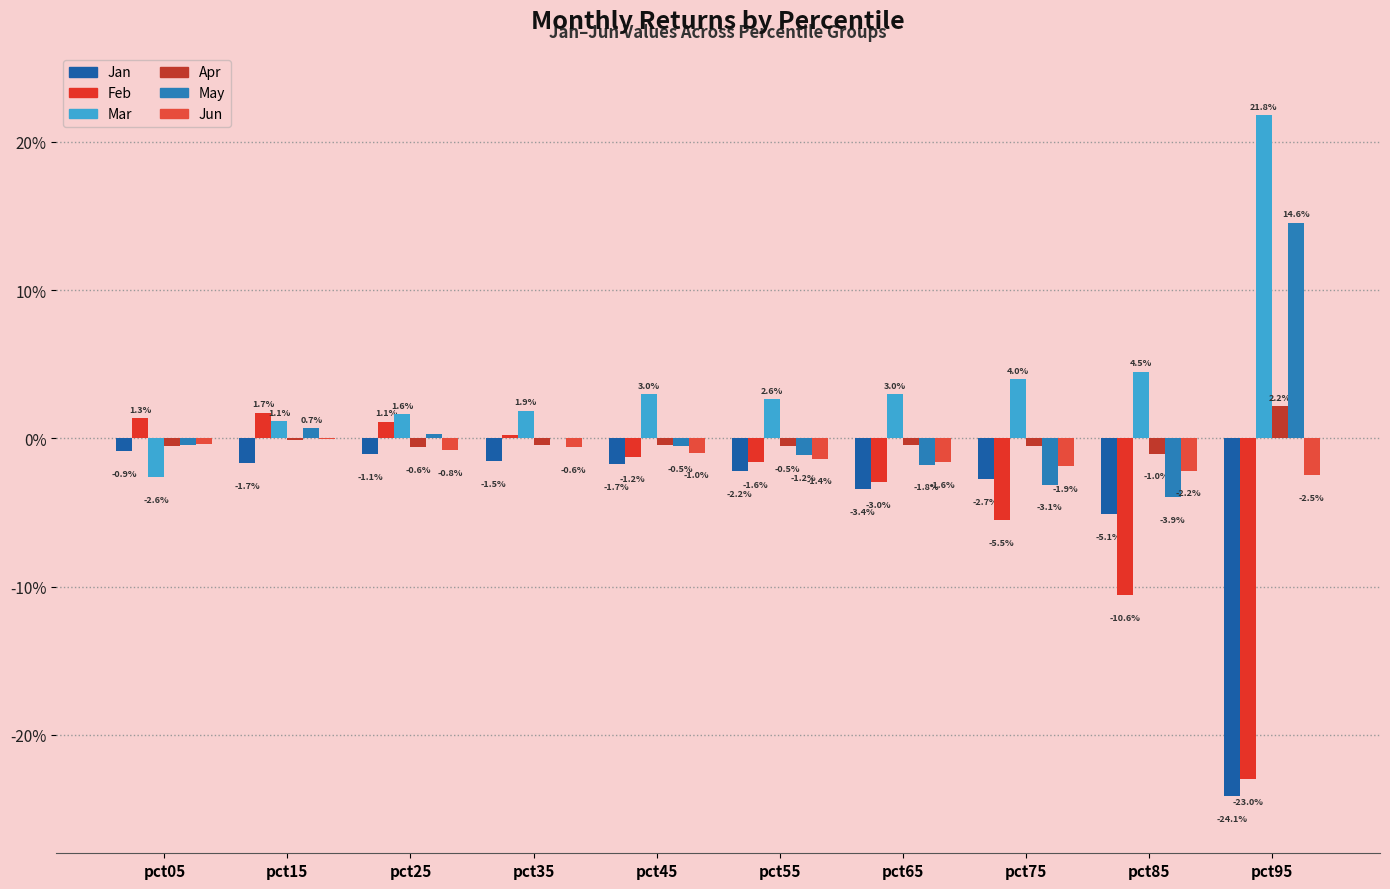

Reading left to right, transcribe all the data shown in this chart.

Jan: -0.0	-0.0	-0.0	-0.0	-0.0	-0.0	-0.0	-0.0	-0.1	-0.2
Feb: 0.0	0.0	0.0	0.0	-0.0	-0.0	-0.0	-0.1	-0.1	-0.2
Mar: -0.0	0.0	0.0	0.0	0.0	0.0	0.0	0.0	0.0	0.2
Apr: -0.0	-0.0	-0.0	-0.0	-0.0	-0.0	-0.0	-0.0	-0.0	0.0
May: -0.0	0.0	0.0	0.0	-0.0	-0.0	-0.0	-0.0	-0.0	0.1
Jun: -0.0	-0.0	-0.0	-0.0	-0.0	-0.0	-0.0	-0.0	-0.0	-0.0